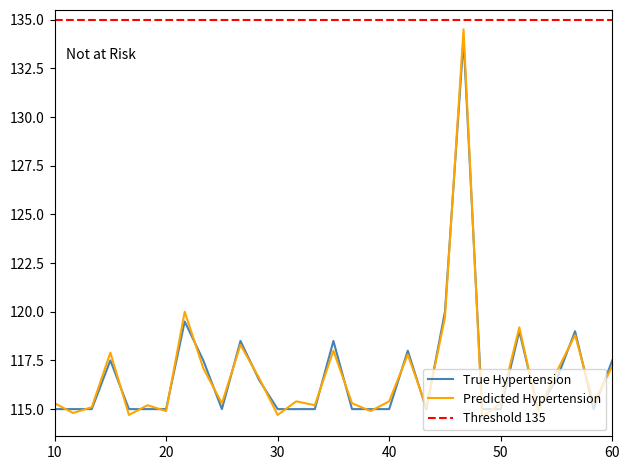

True or false: Predicted Hypertension and True Hypertension intersect in this chart.

True